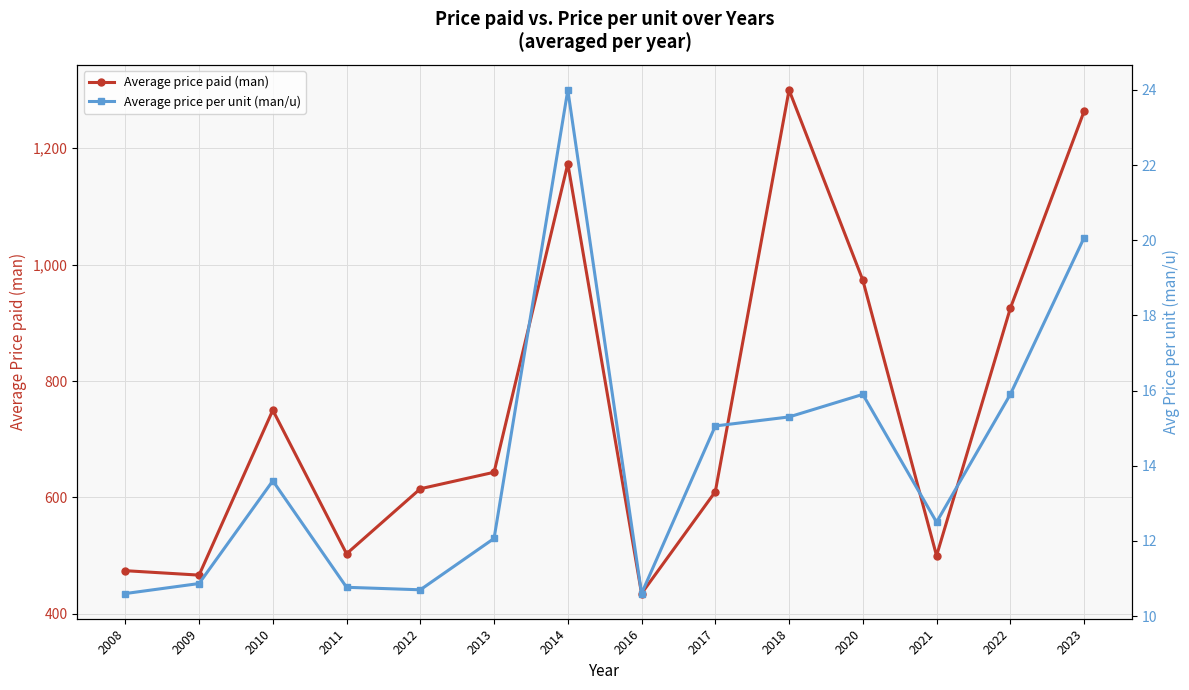

True or false: Average price per unit (man/u) and Average price paid (man) intersect in this chart.

False